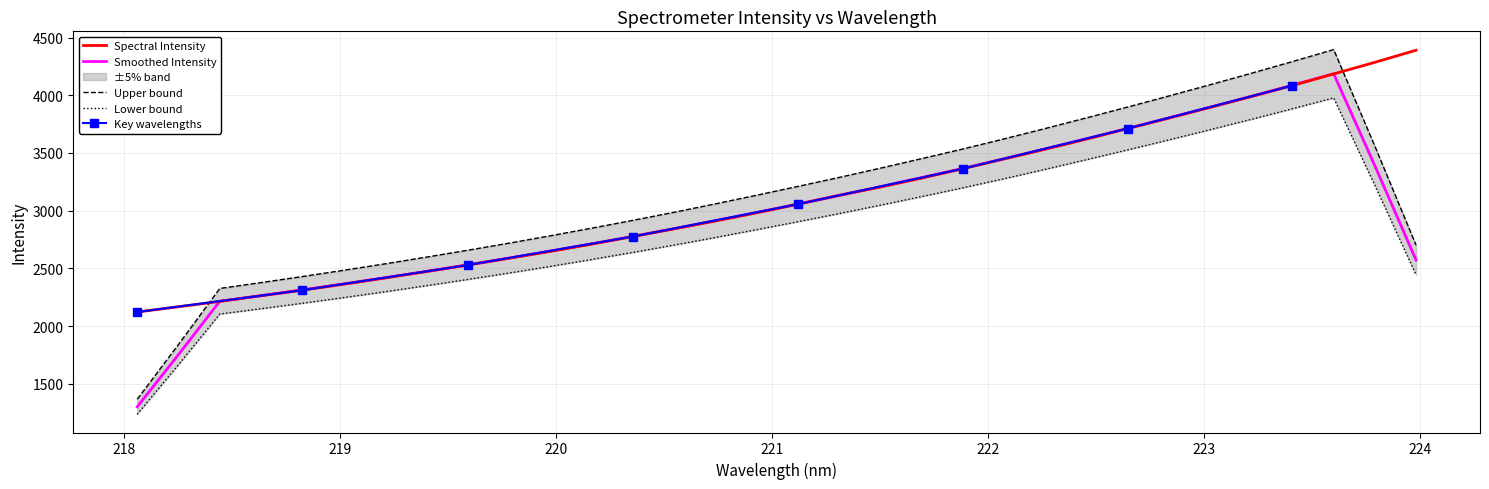

The chart shows a value of 3447.5 at 222.0721. True or false?

True